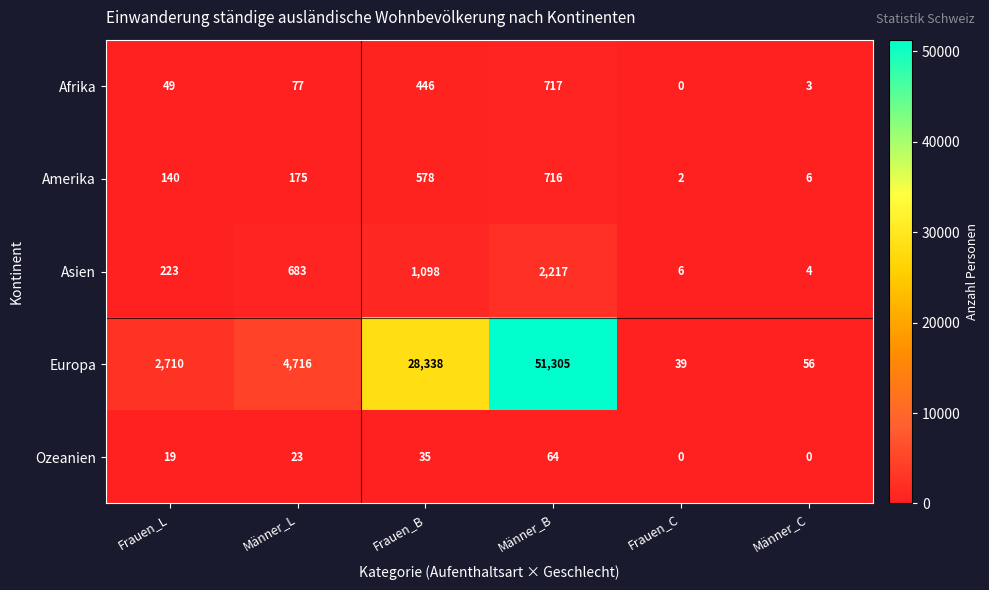

What is the maximum value for Afrika?

717